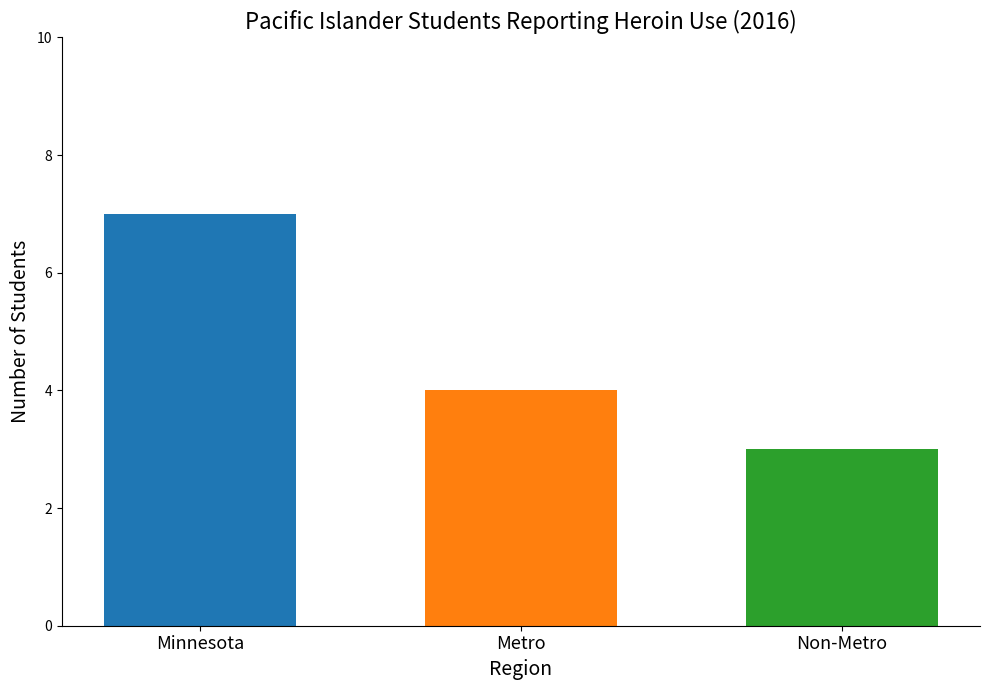

At which label does the data first exceed 4?

Minnesota